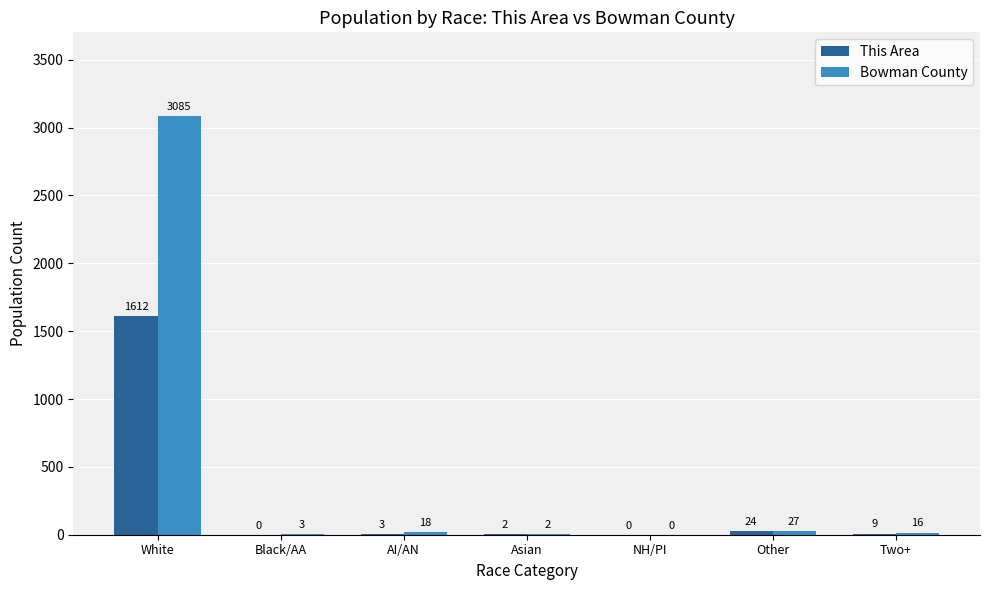

Between White and Black/AA, which series saw the biggest shift?

Bowman County